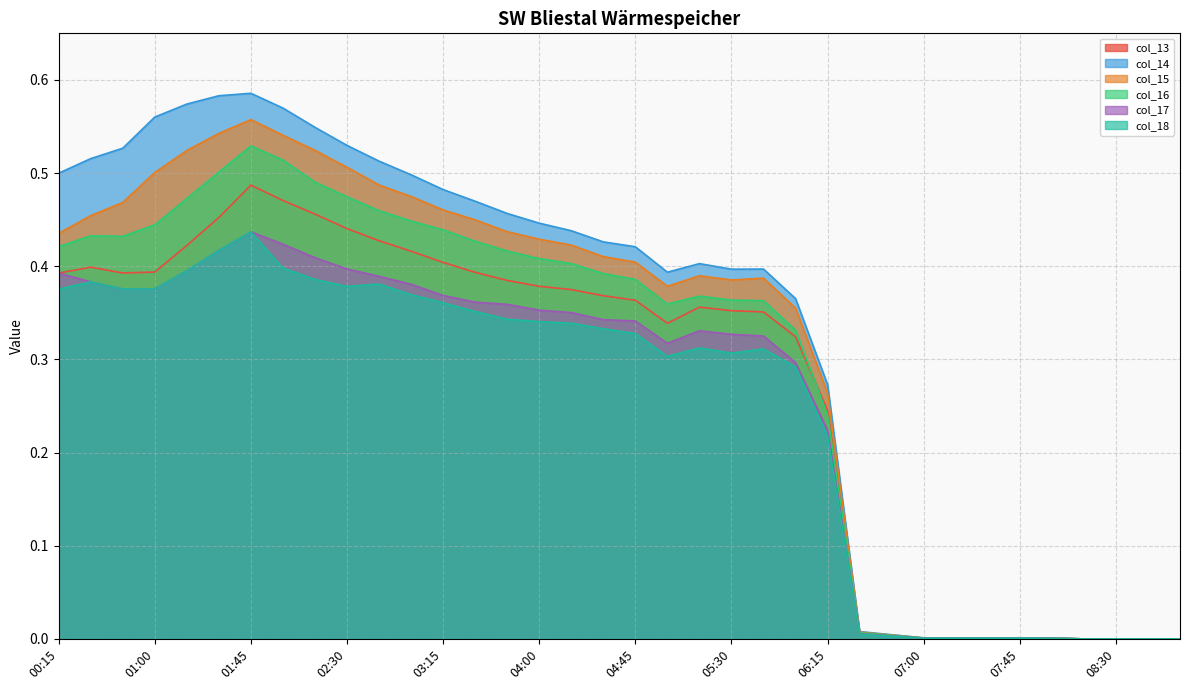

Does the chart have visible grid lines?

Yes